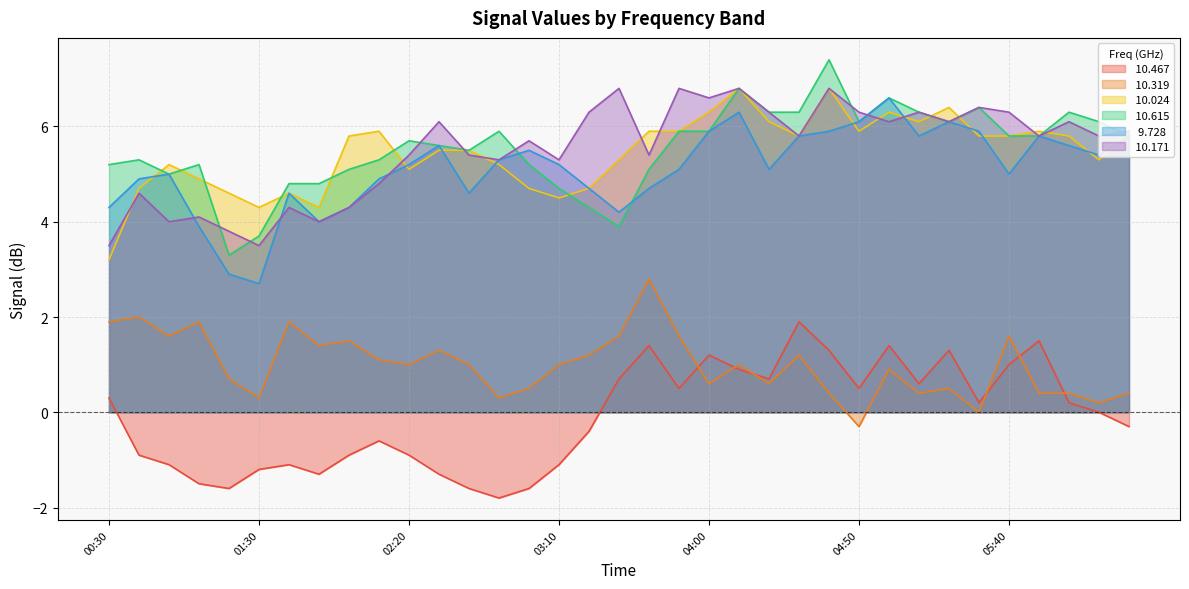

True or false:  10.615 and   9.728 cross at least once.

True